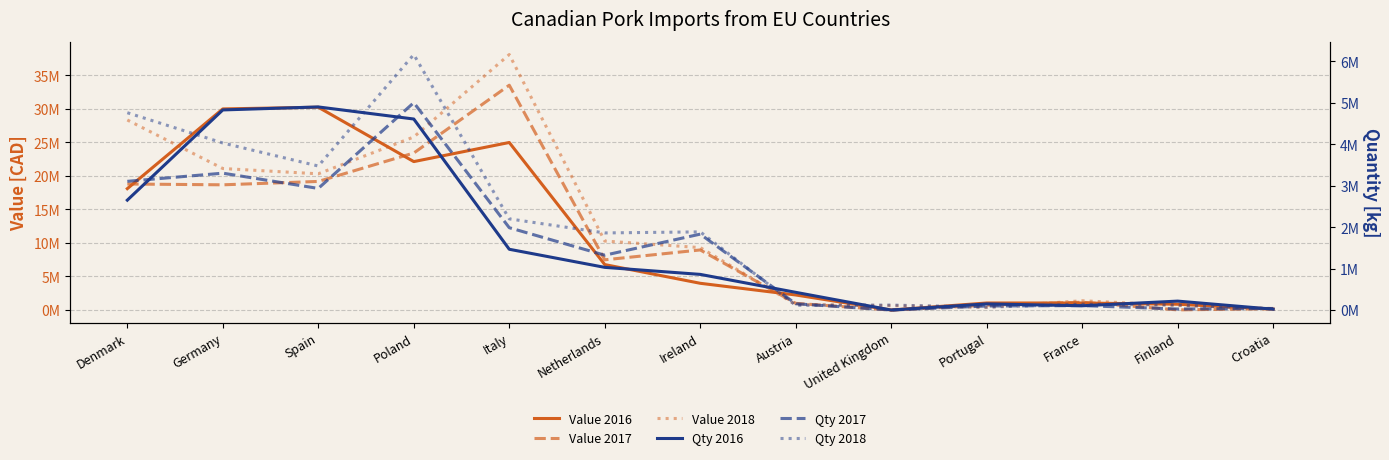

True or false: Qty 2018 has more than 0 points higher than both neighbors.

True